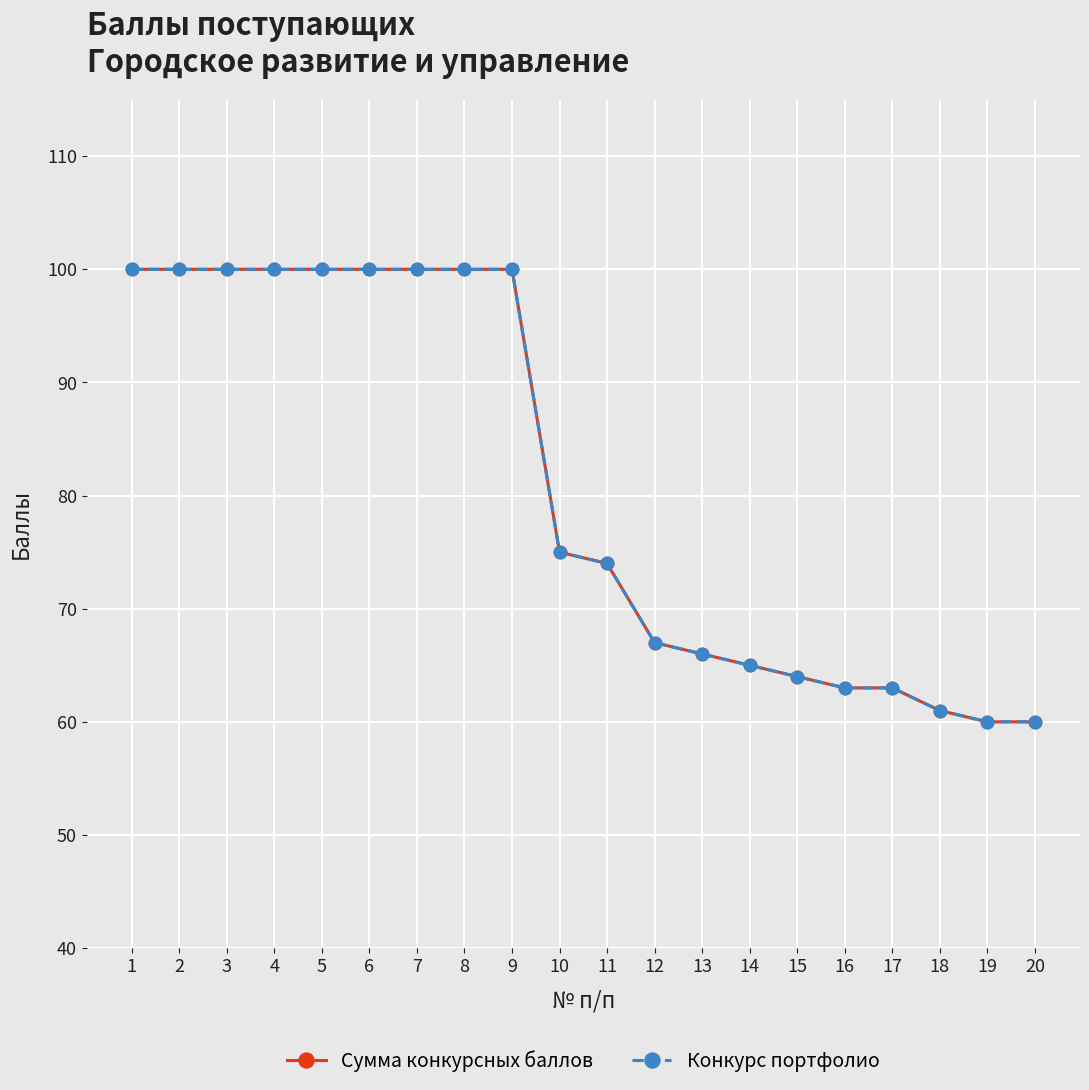

Does the chart have visible grid lines?

Yes